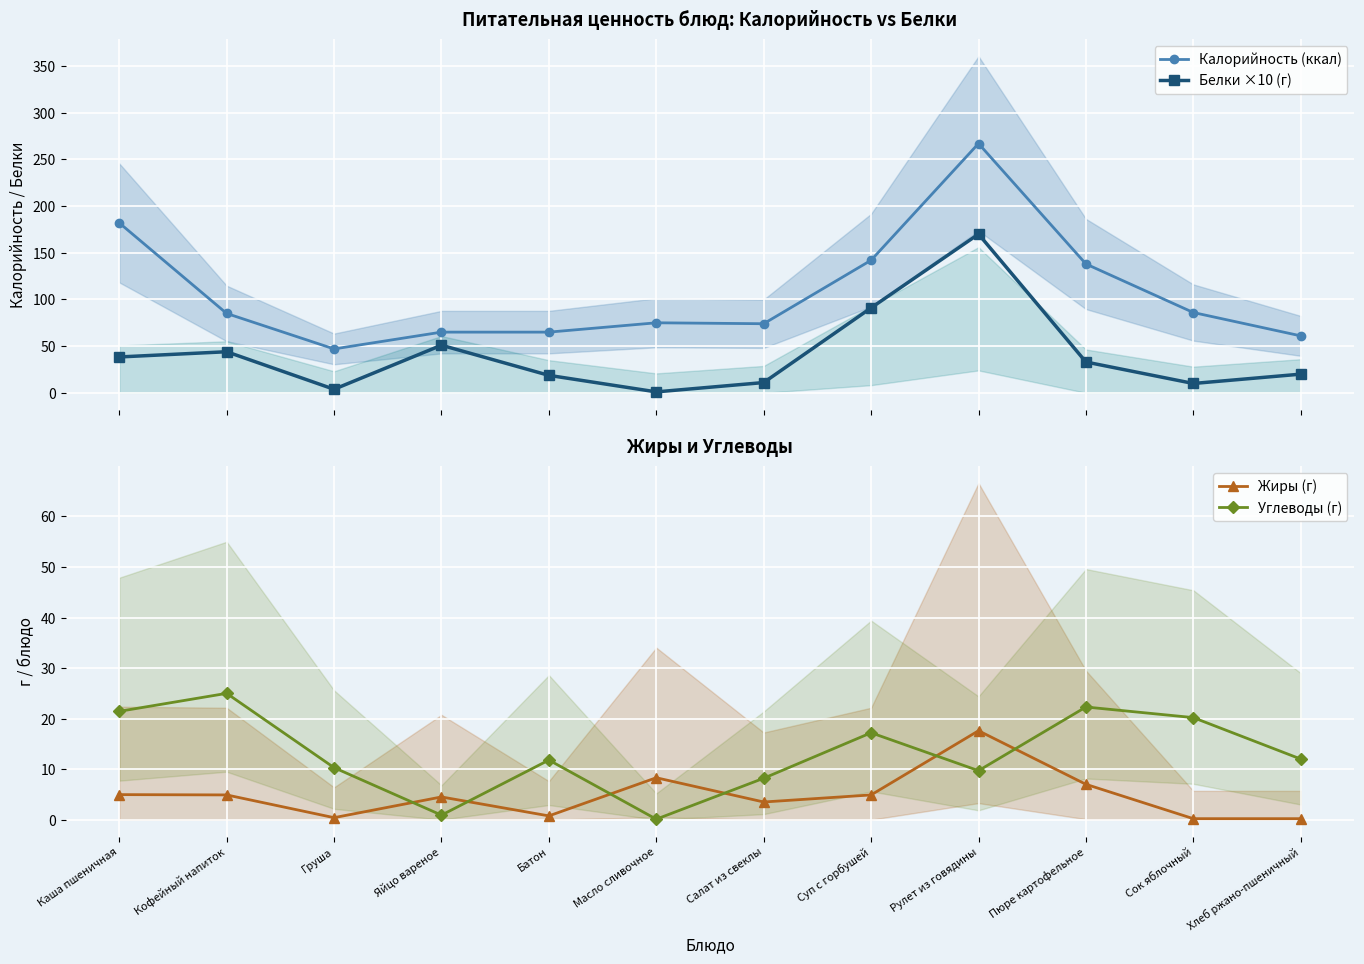

What is the maximum value shown in the chart?

267.0